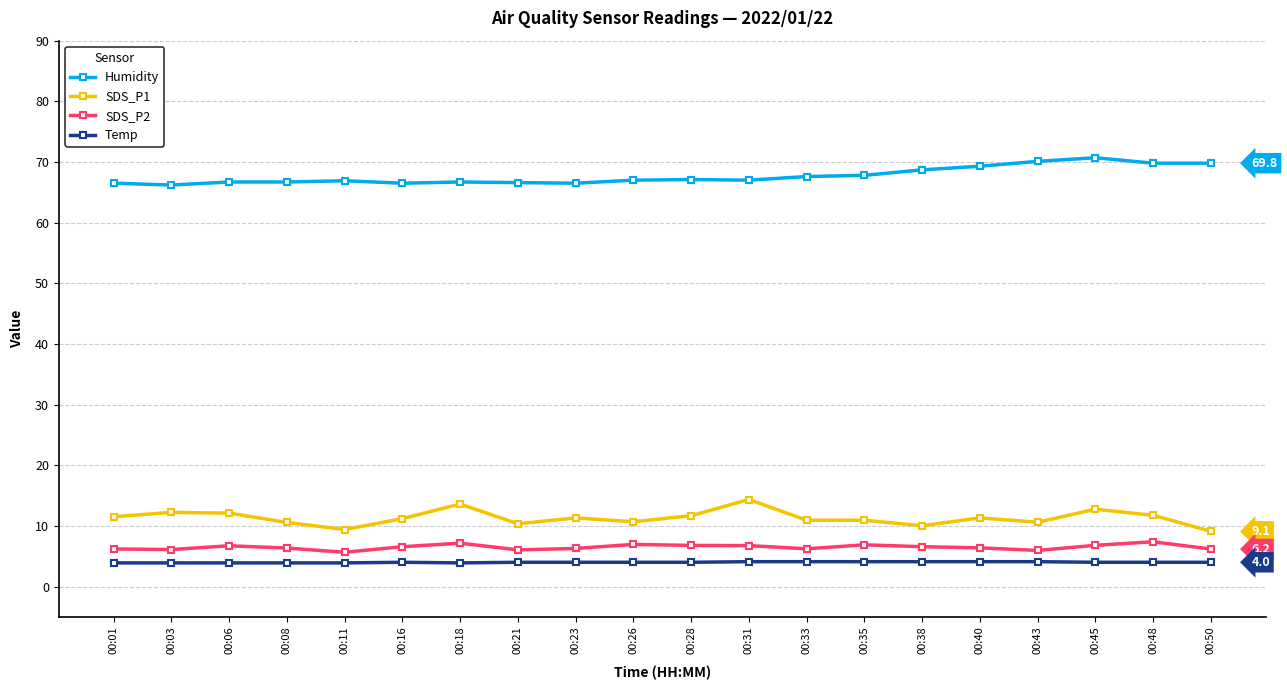

True or false: Temp and SDS_P2 cross at least once.

False